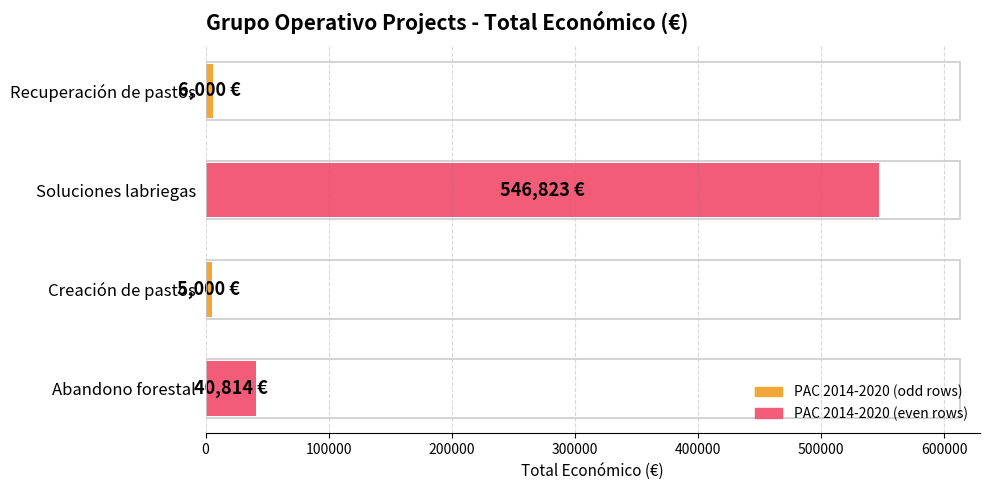

Which has a higher value, Recuperación de pastos or Soluciones labriegas?

Soluciones labriegas